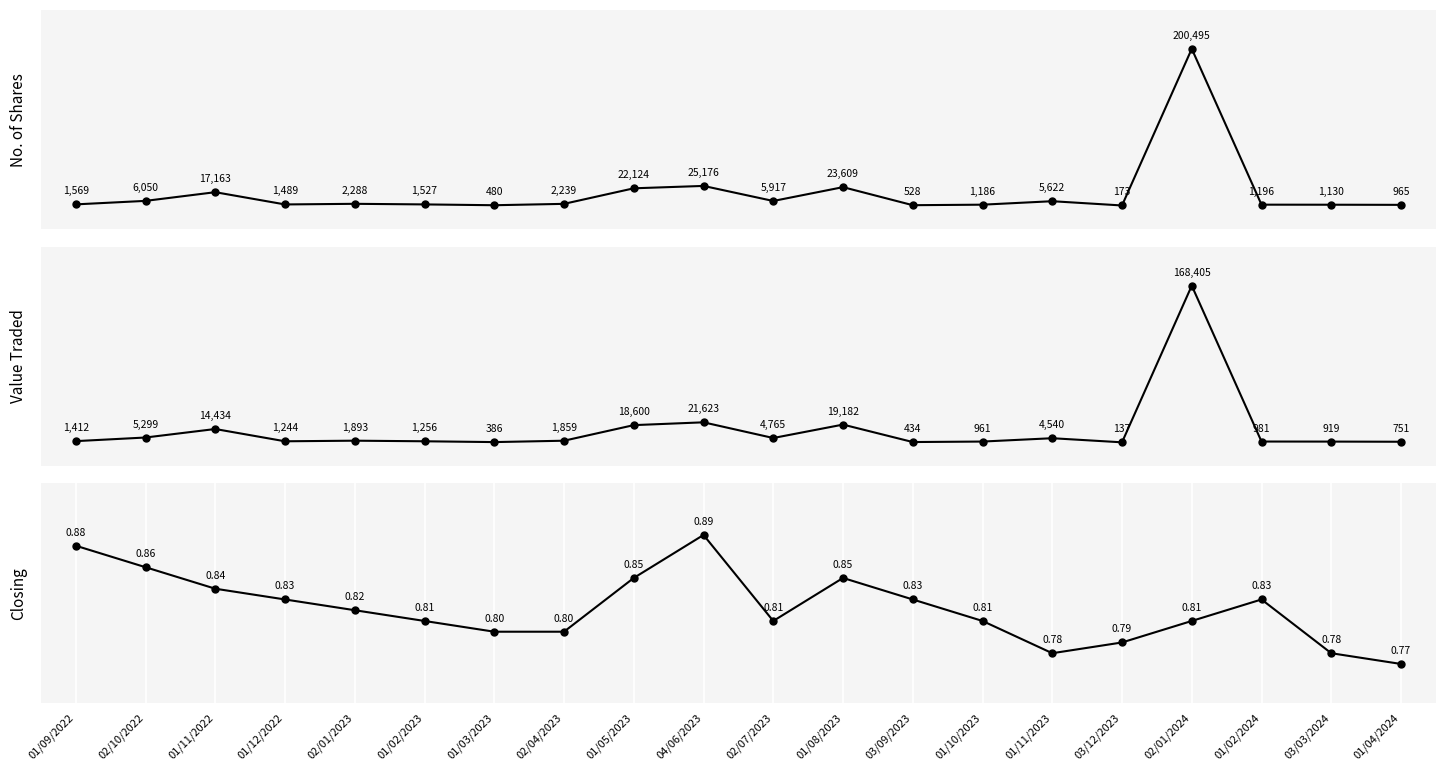

True or false: Closing and Value Traded cross at least once.

False